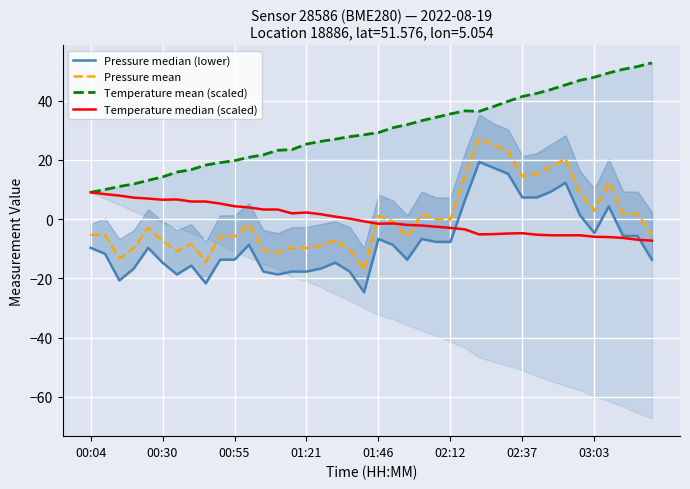

The value of Temperature median (scaled) at 11 is 6.2. True or false?

False